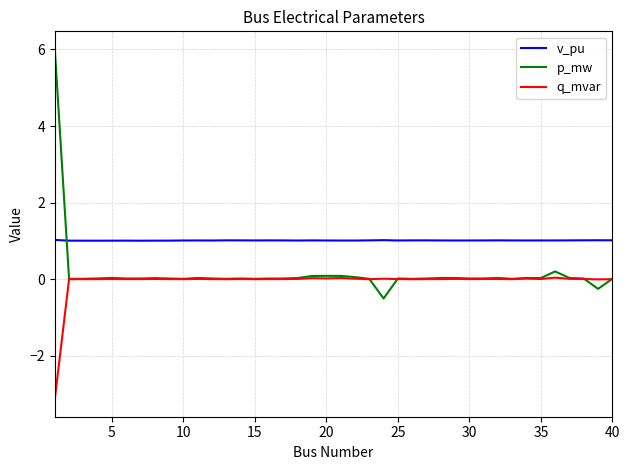

What is the maximum value shown in the chart?

6.0